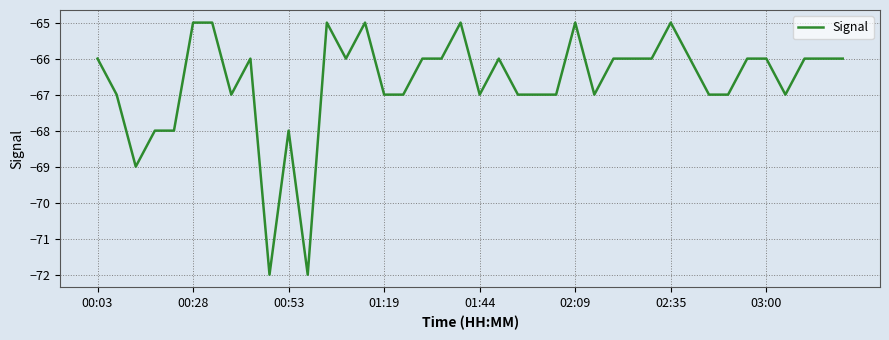

What is the minimum value shown in the chart?

-72